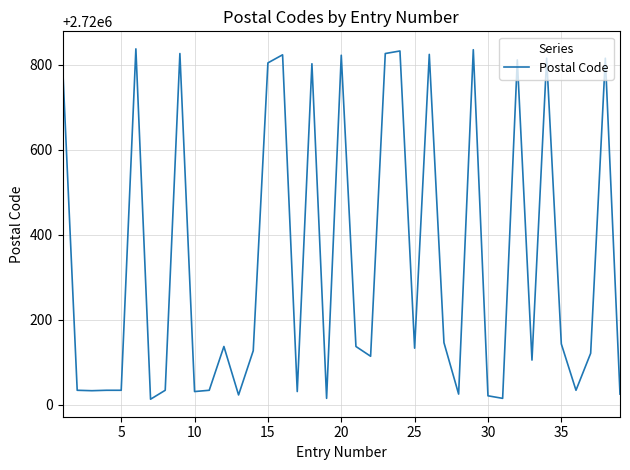

What is the difference between the maximum and minimum values?

824